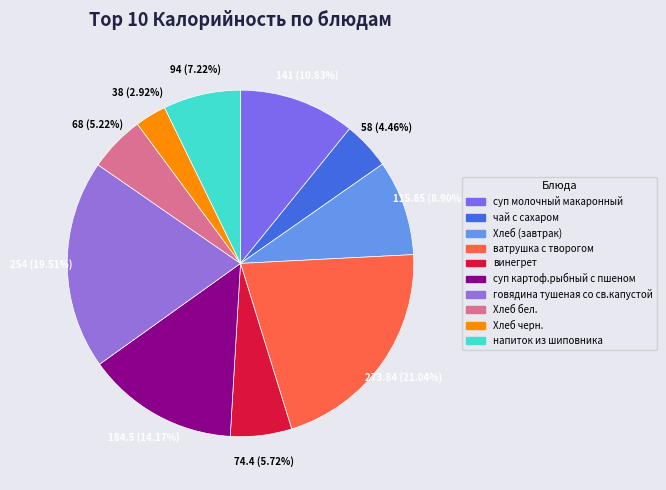

Which has a higher value, напиток из шиповника or Хлеб черн.?

напиток из шиповника